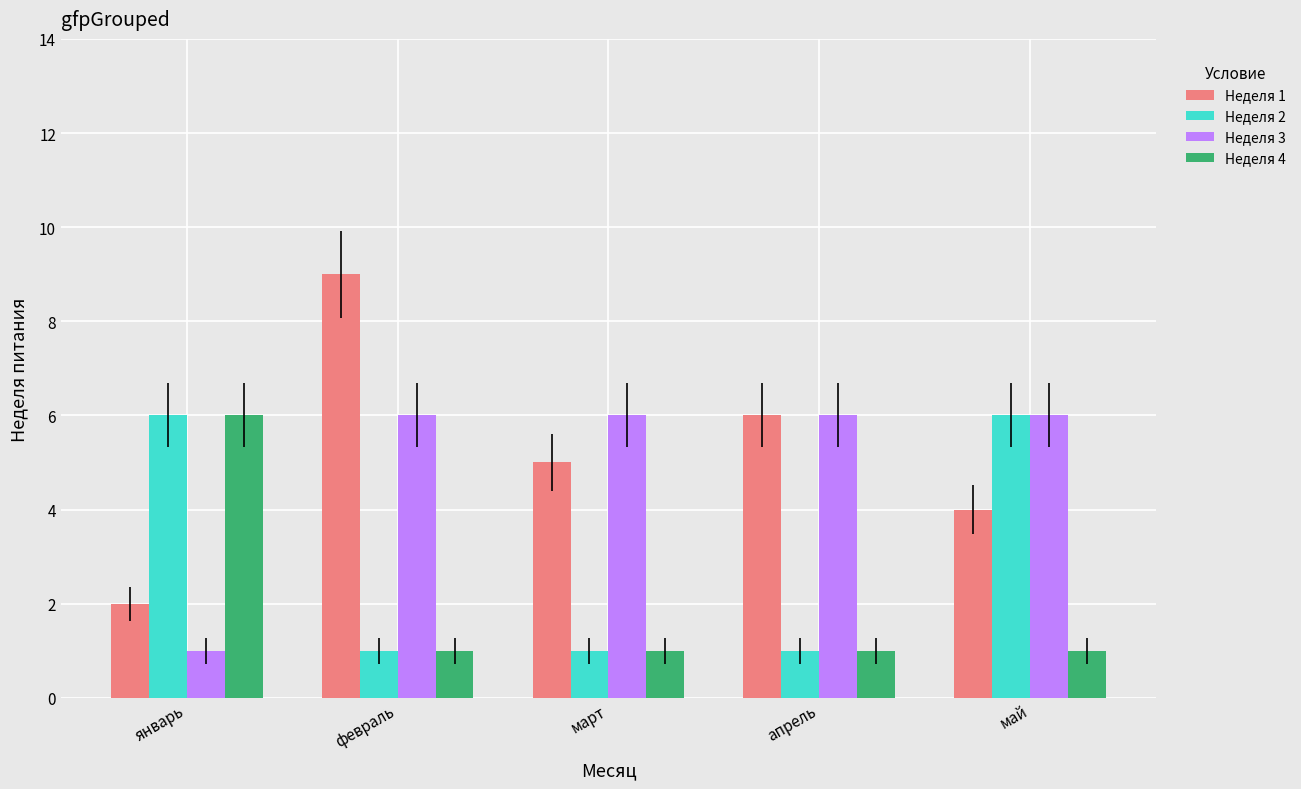

Does the chart contain any negative values?

No